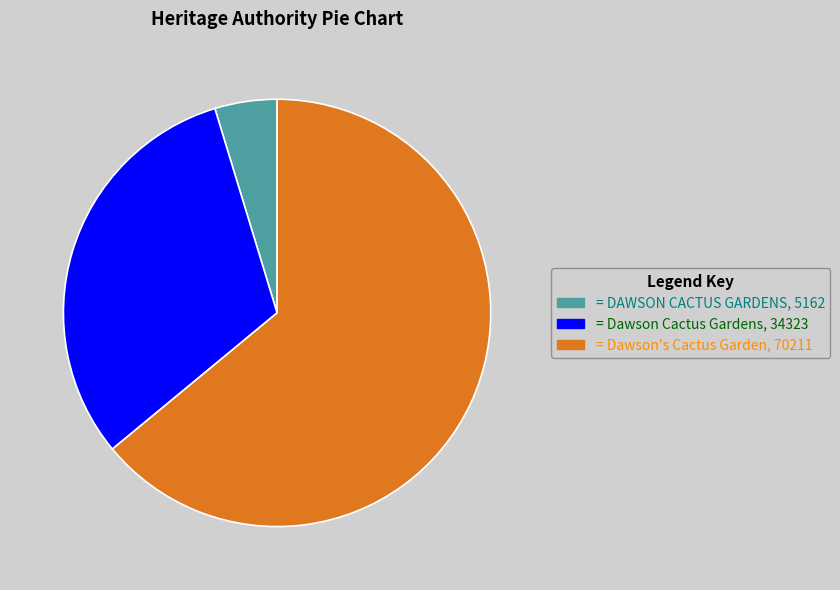

Is there a majority slice in this chart?

Yes